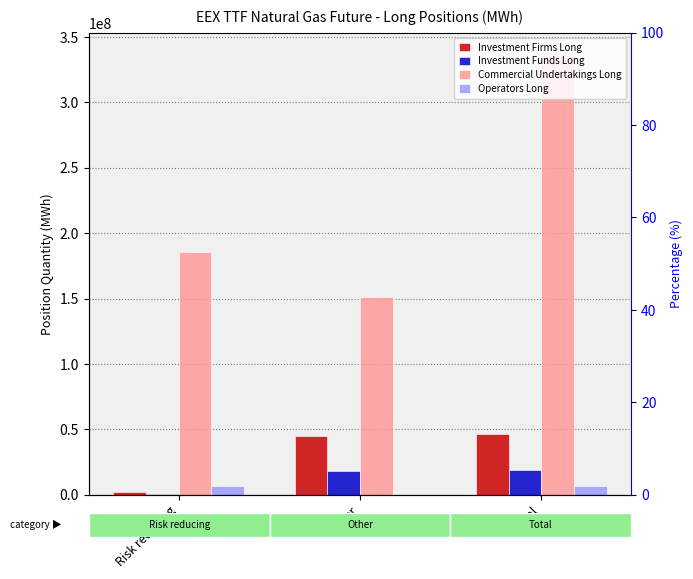

At which category does the chart reach its peak across all series?

Total